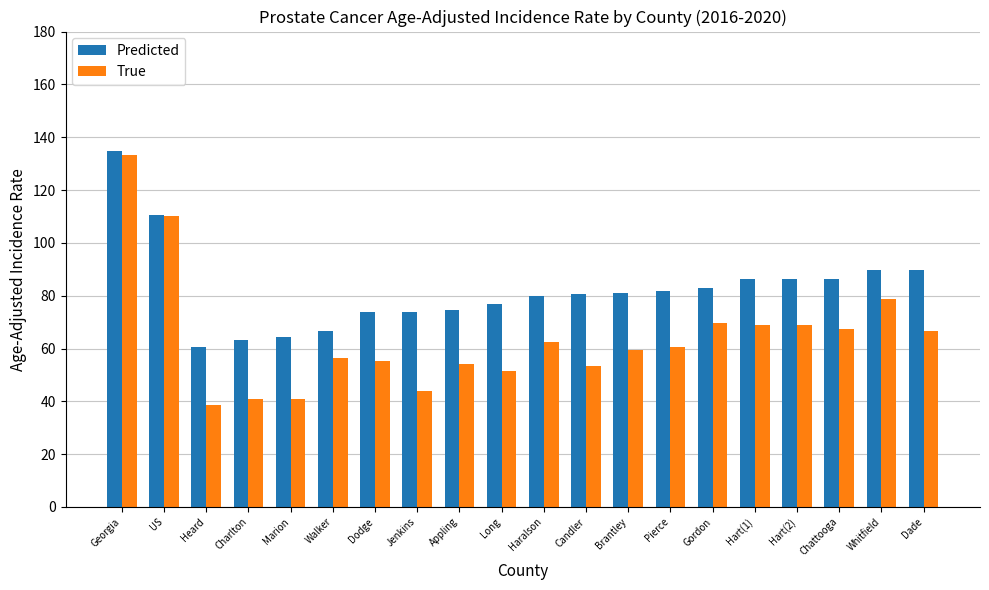

Where does the Predicted series first go above 81?

Georgia